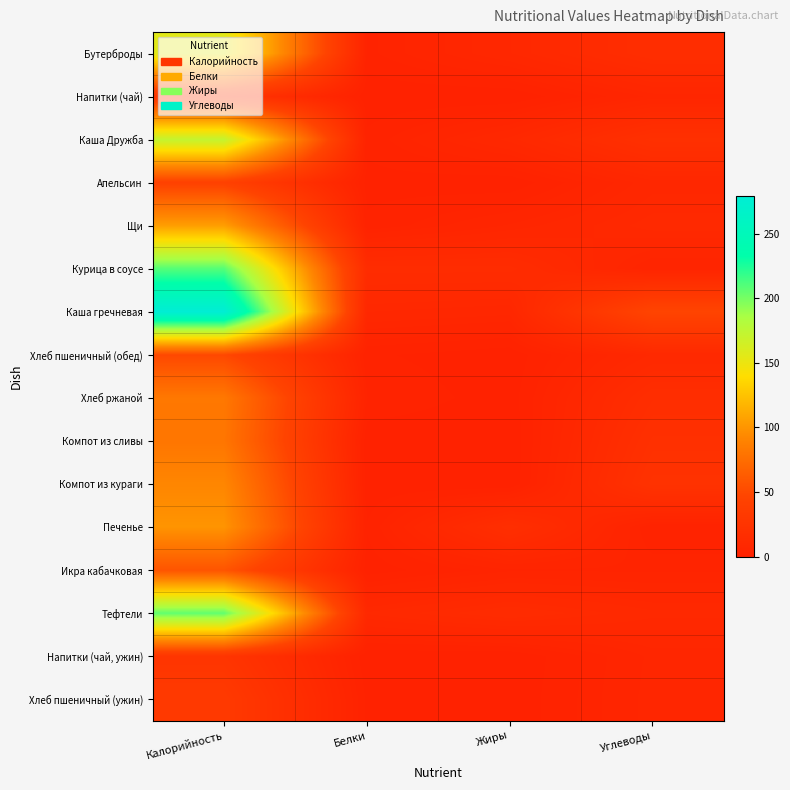

Which has a higher value, Жиры or Белки?

Жиры